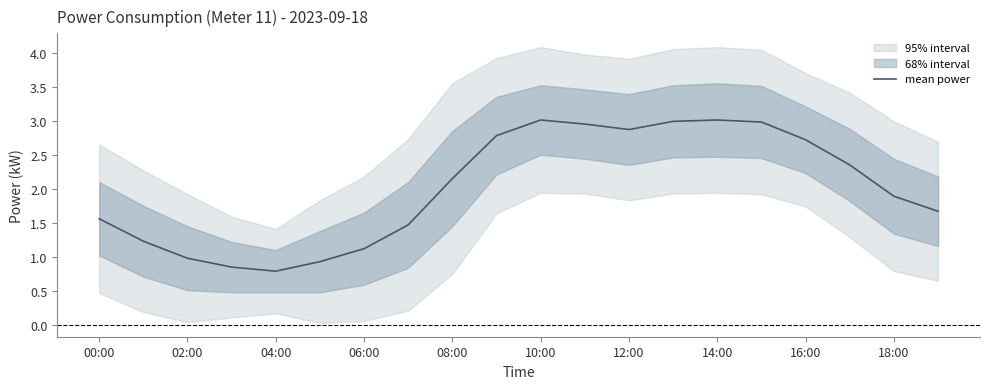

The mean power series shows 2.9 at 12:00. True or false?

True